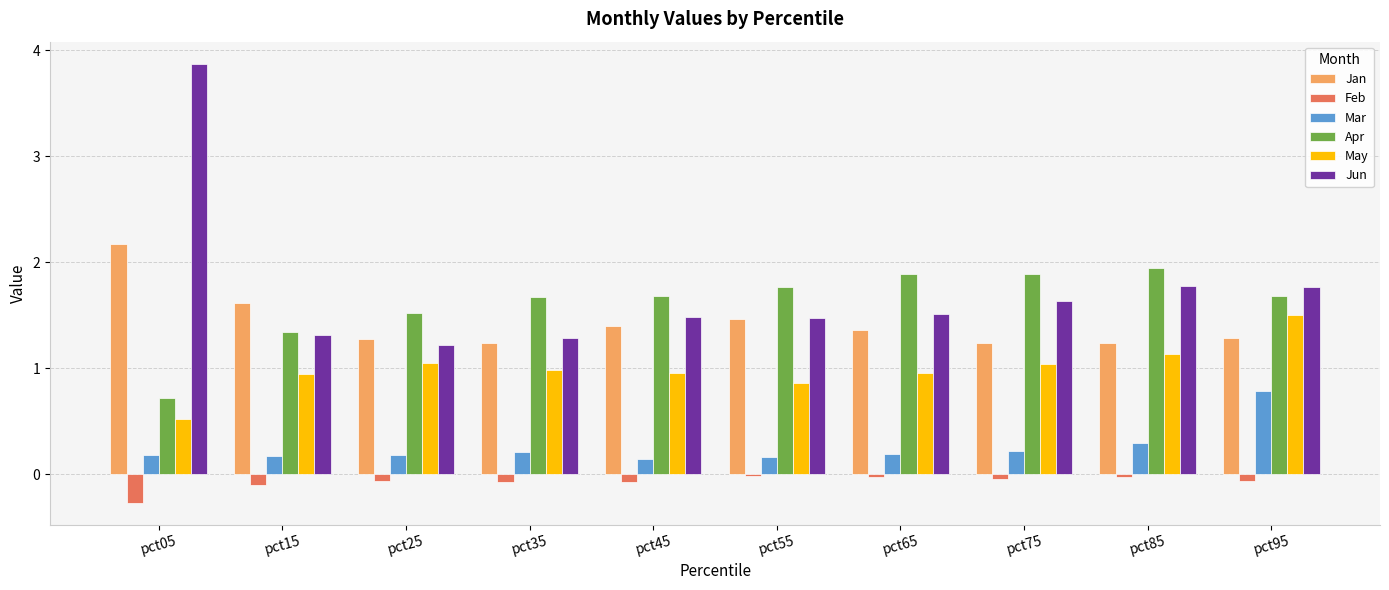

How many series are shown in this chart?

6